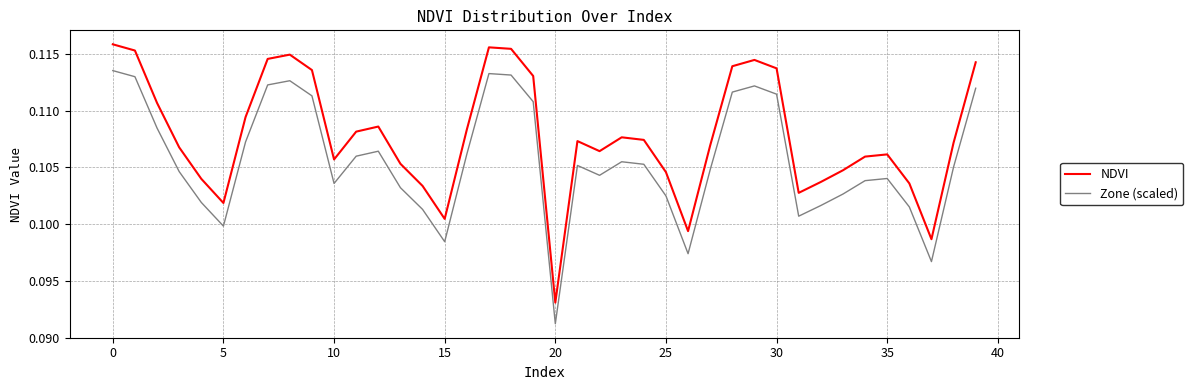

Which series has the largest range (max minus min)?

NDVI